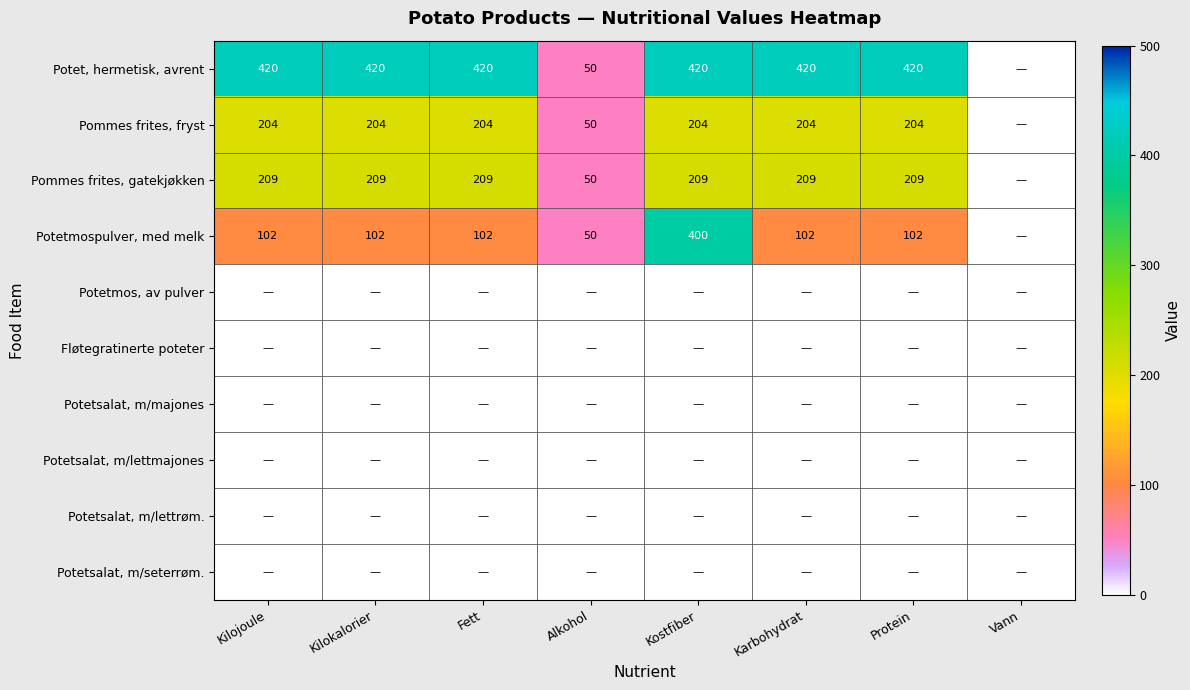

At which category is the sum across all series the highest?

Kostfiber